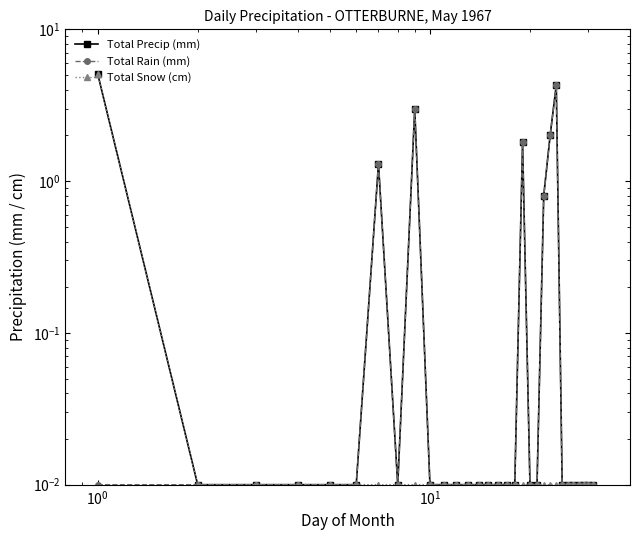

The Total Rain (mm) series shows 0.0 at $\mathdefault{10^{0}}$. True or false?

False